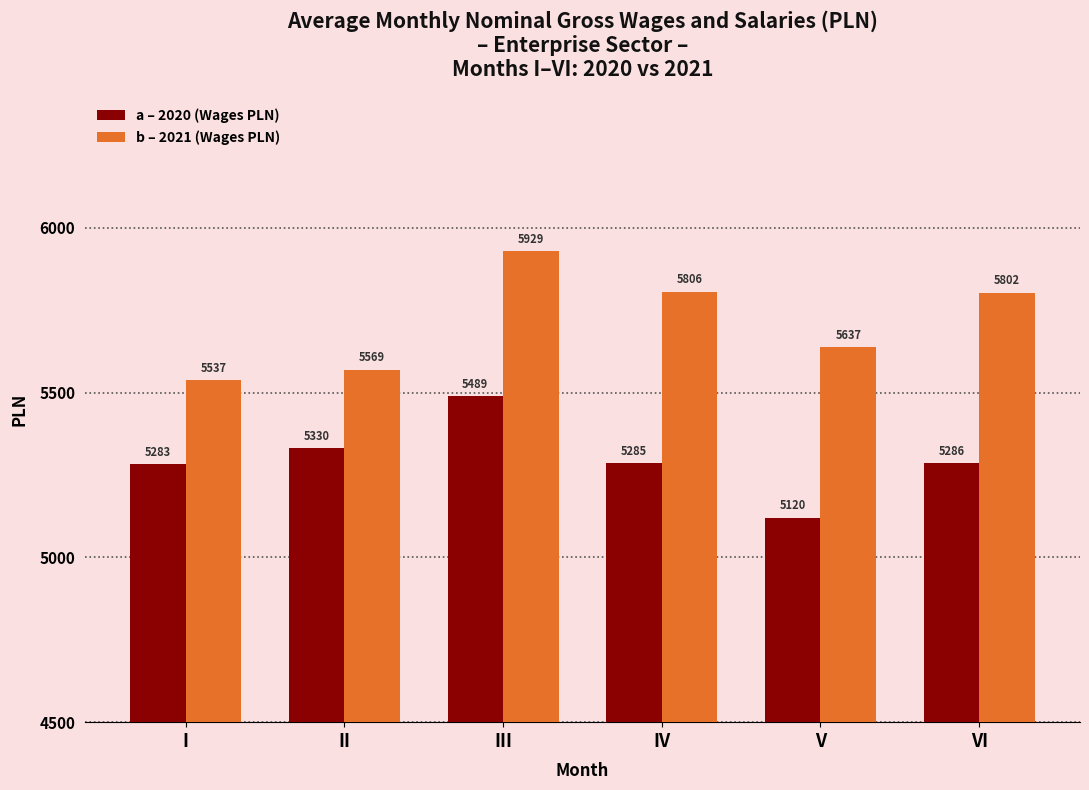

What value does the a – 2020 (Wages PLN) series have at V?

5119.9